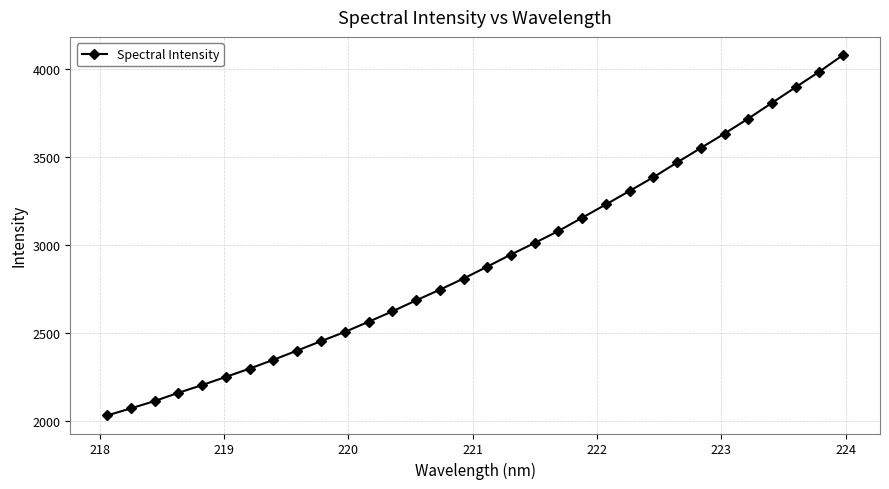

What is the sum of all values?

93422.6